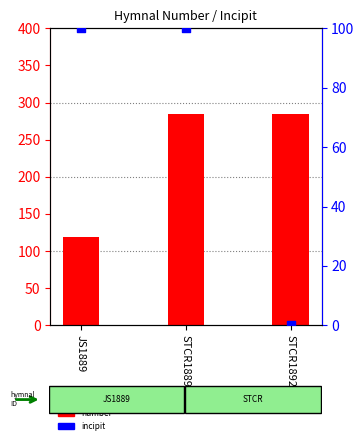

What are all the series names shown in the legend?

number, incipit